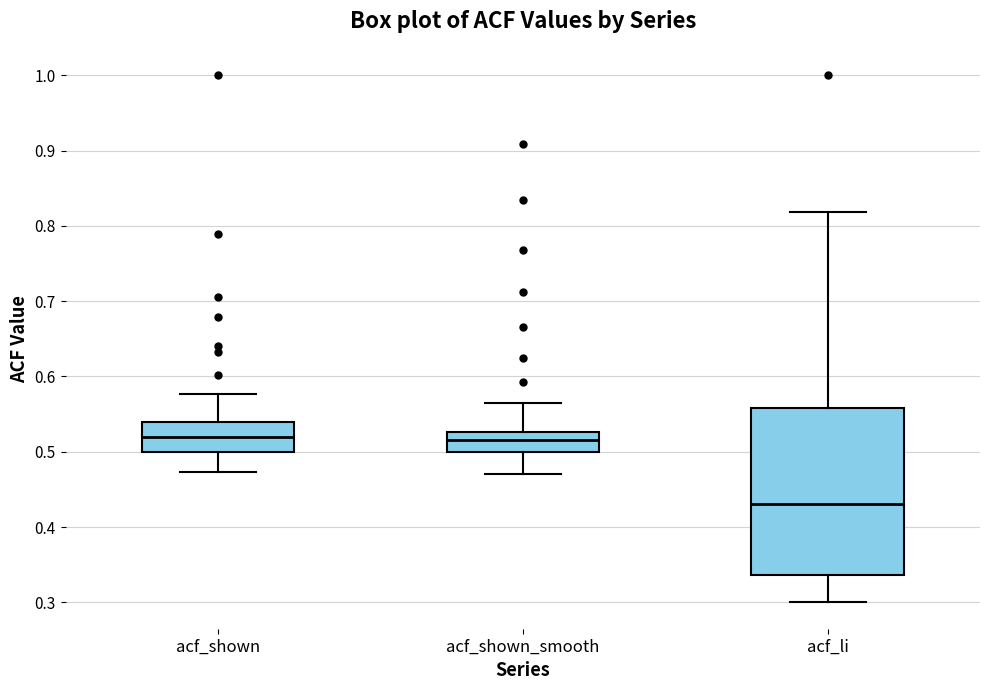

Reading left to right, read every box against the y-axis: the position of its median line, the range the box covers, and the ends of its whiskers. The values are not printed on the chart, so give them approximately, as read against the axis.

acf_shown: median 0.52, box 0.50 to 0.54, whiskers 0.47 to 0.58
acf_shown_smooth: median 0.52, box 0.50 to 0.53, whiskers 0.47 to 0.57
acf_li: median 0.43, box 0.34 to 0.56, whiskers 0.30 to 0.82